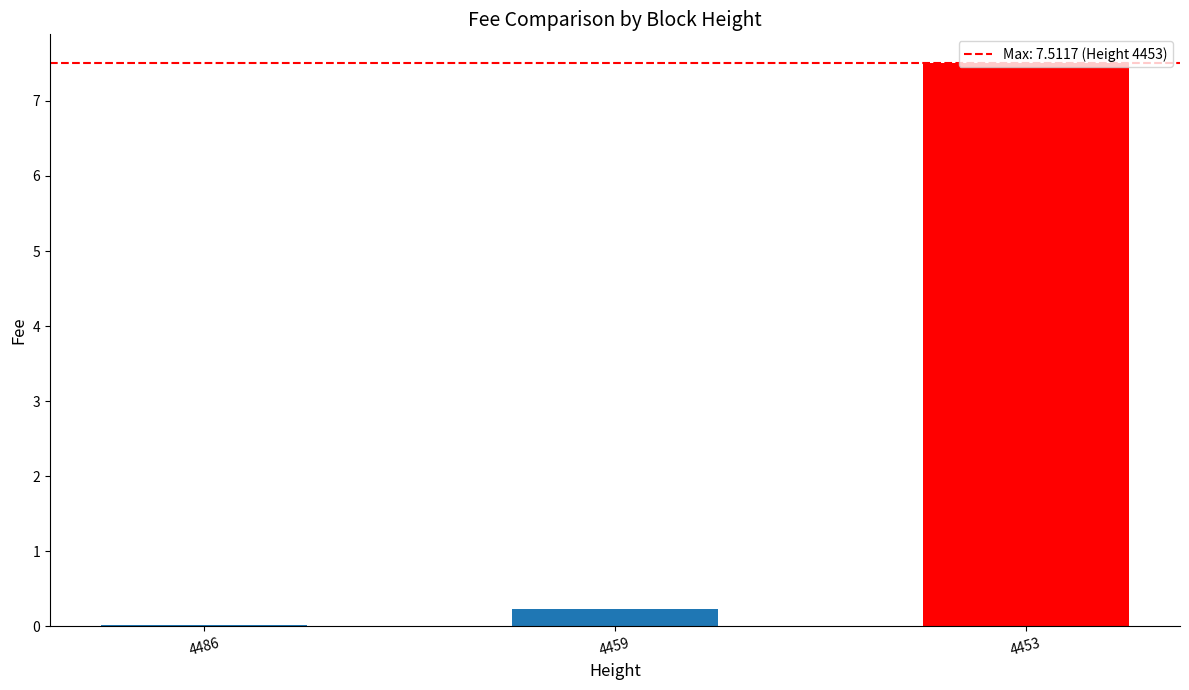

What is the greatest value displayed?

7.5